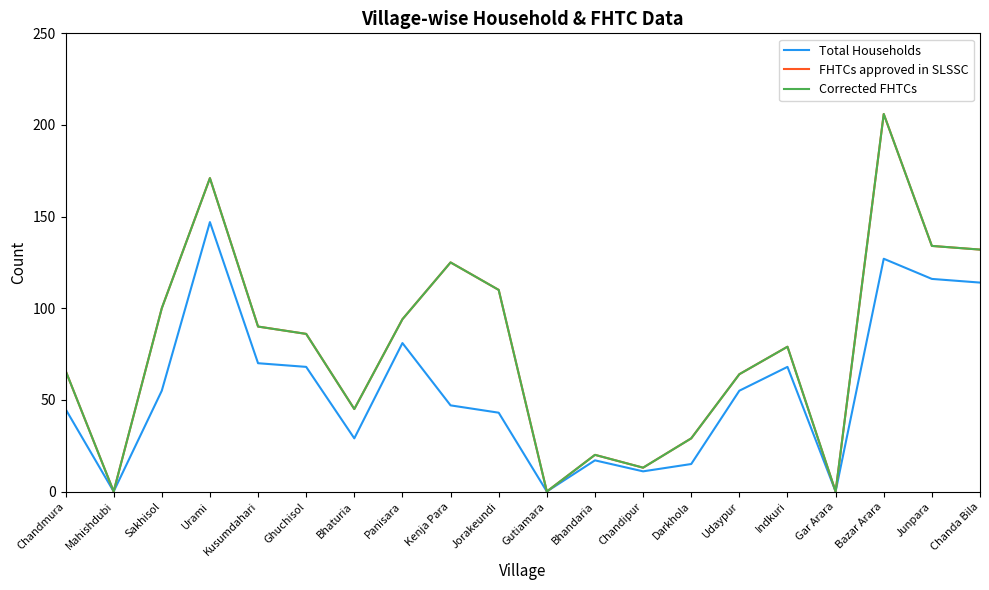

Does the chart display data point markers on the line(s)?

No